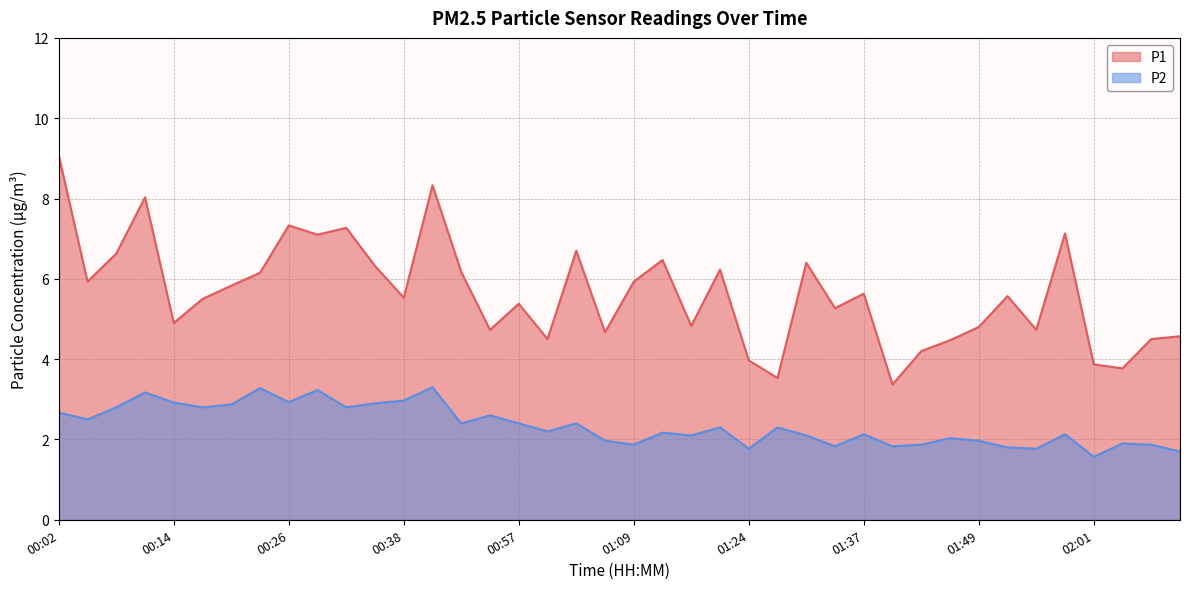

True or false: P1 has a value of 6.5 at 01:55.

False